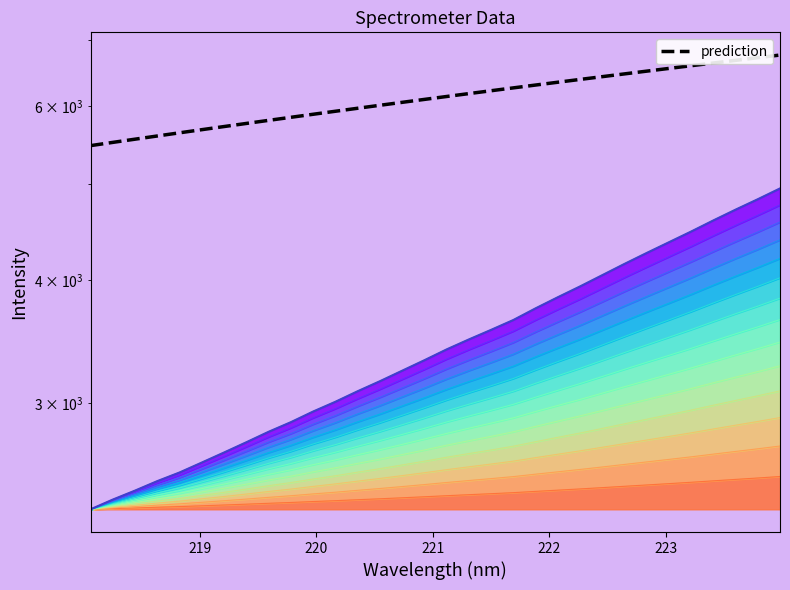

What is the difference between the maximum and second lowest values in the col_1 series?

2556.1